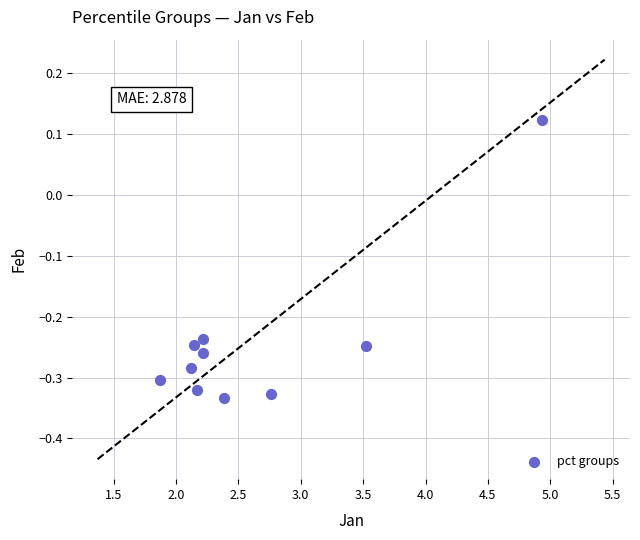

What is the range of X values (max minus min)?

3.1